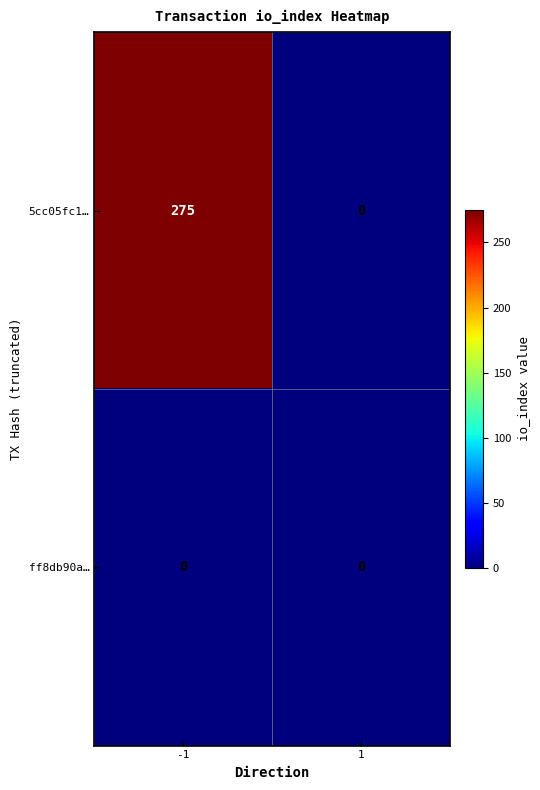

Which category has the highest value across all series?

-1